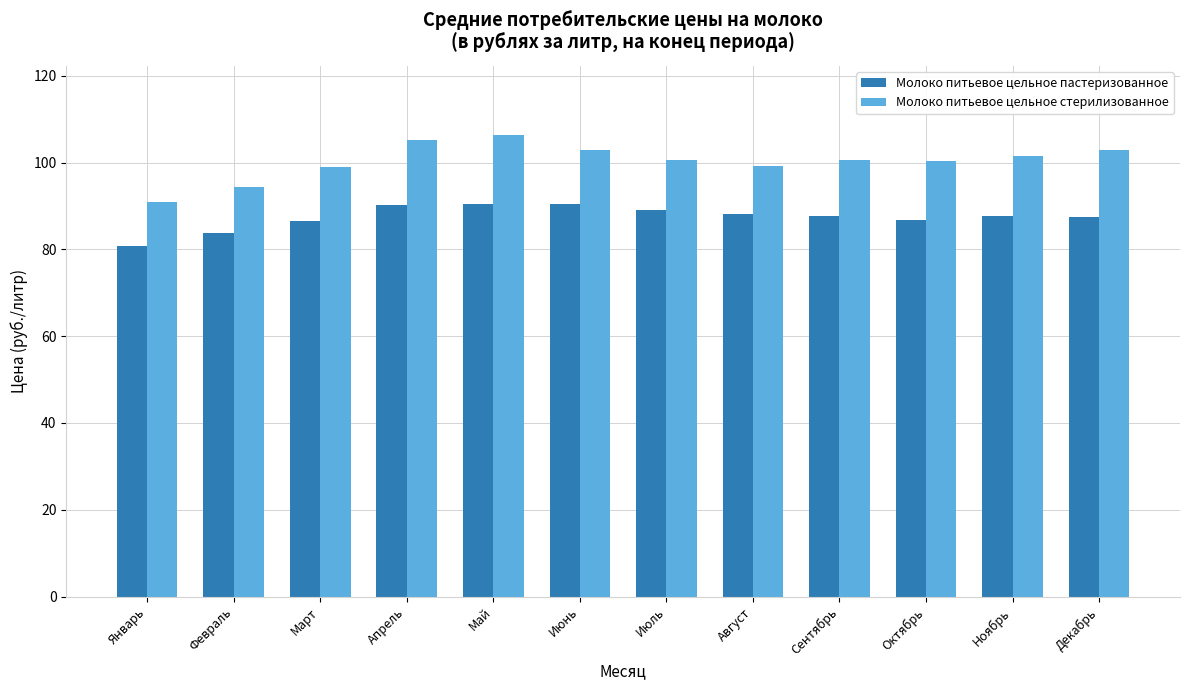

What is the smallest value displayed?

80.7